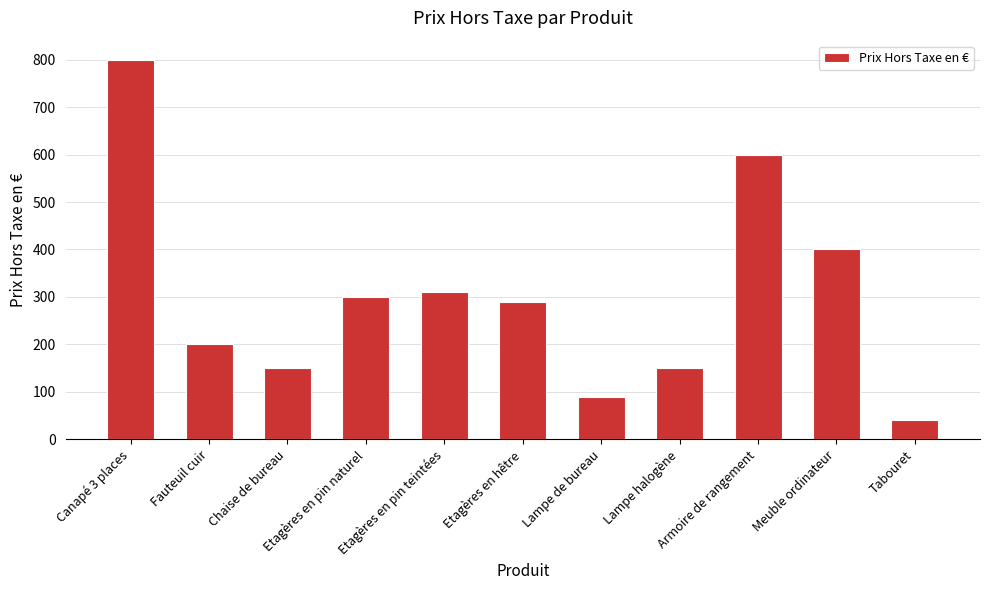

The value at Meuble ordinateur is 622. True or false?

False